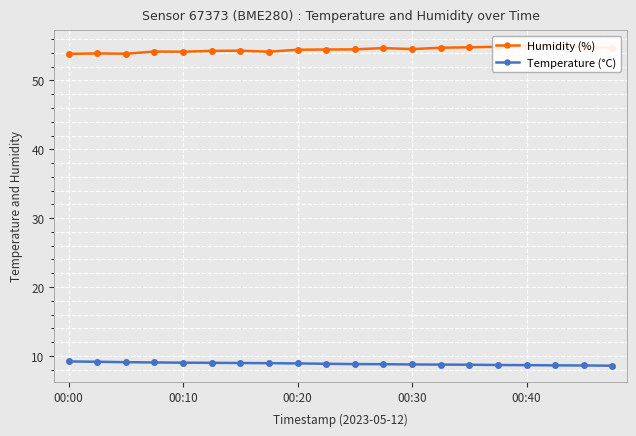

The Humidity (%) series shows 54.8 at 14. True or false?

True